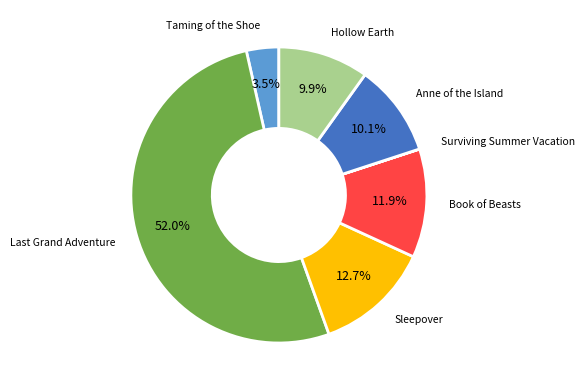

Which category accounts for the majority?

Last Grand Adventure